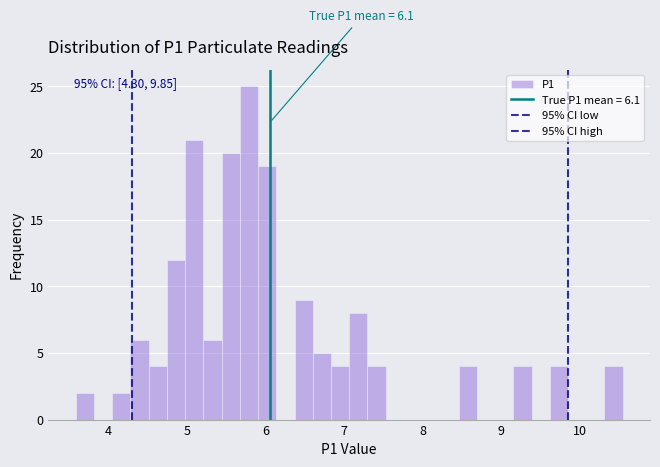

Read against the x-axis, roughly where is the centre of the tallest bar?

5.8